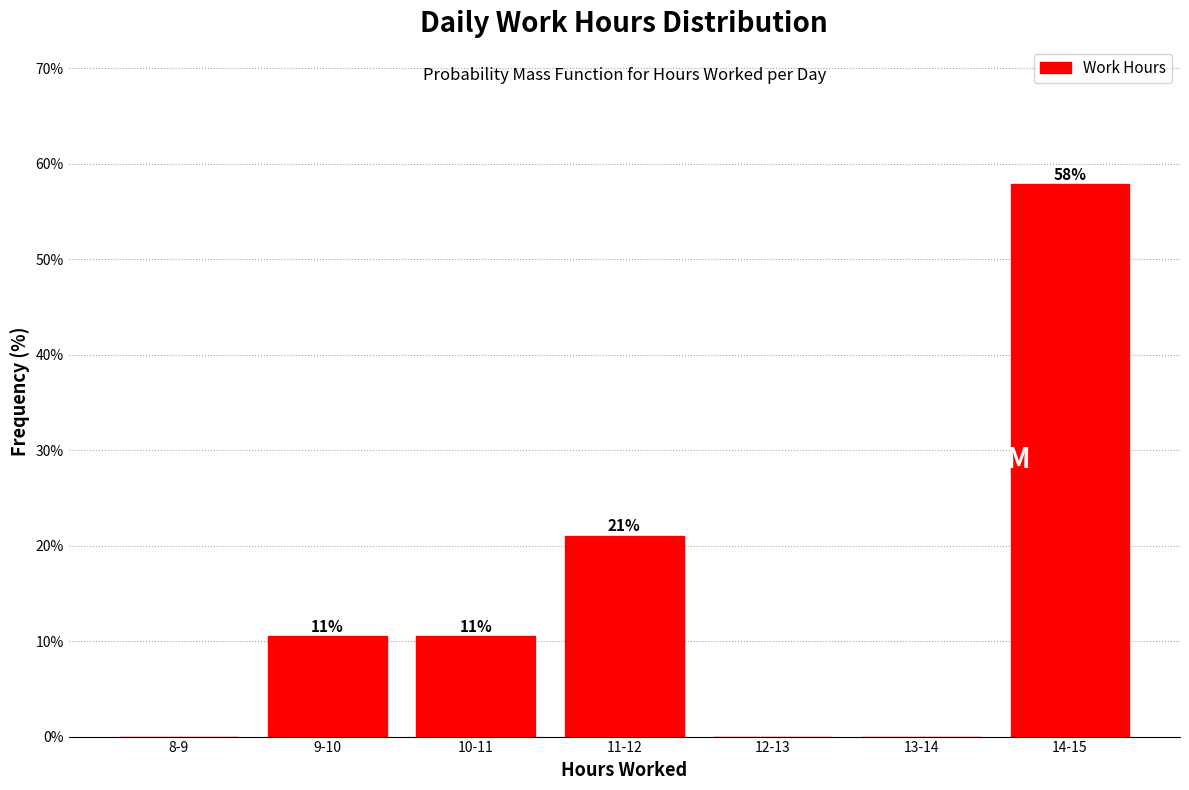

What is the maximum value shown in the chart?

57.9